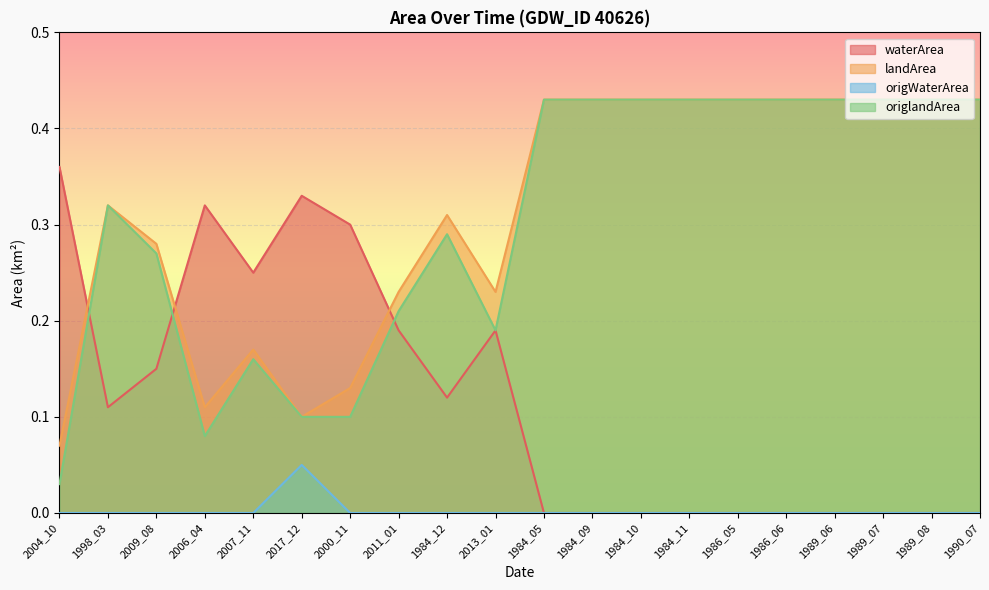

Between which two adjacent categories do origlandArea and waterArea first intersect?

2004_10 and 1998_03